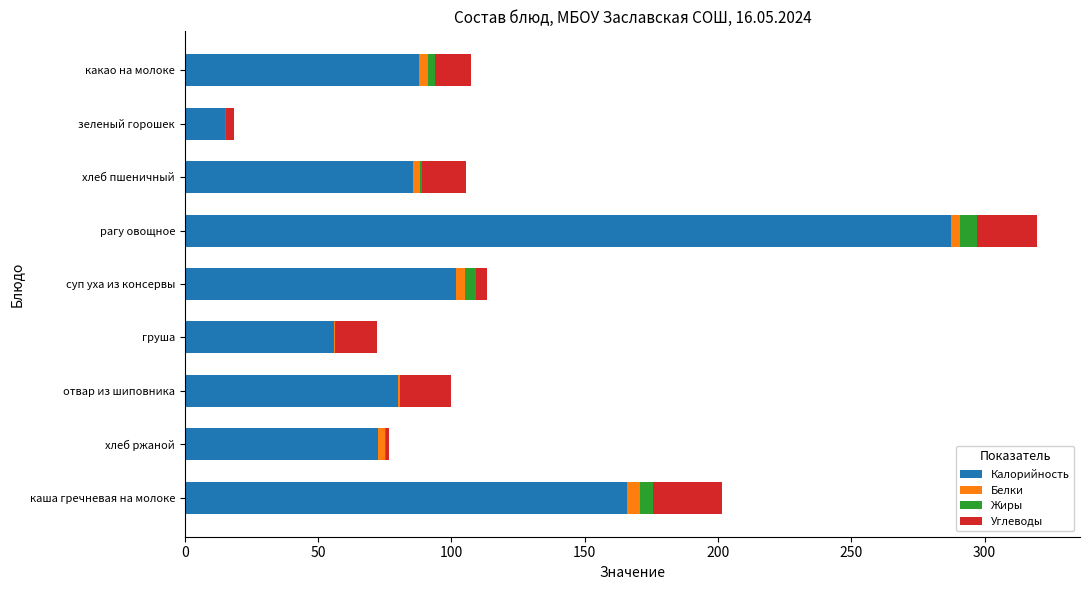

What is the sum of all Калорийность values?

952.3